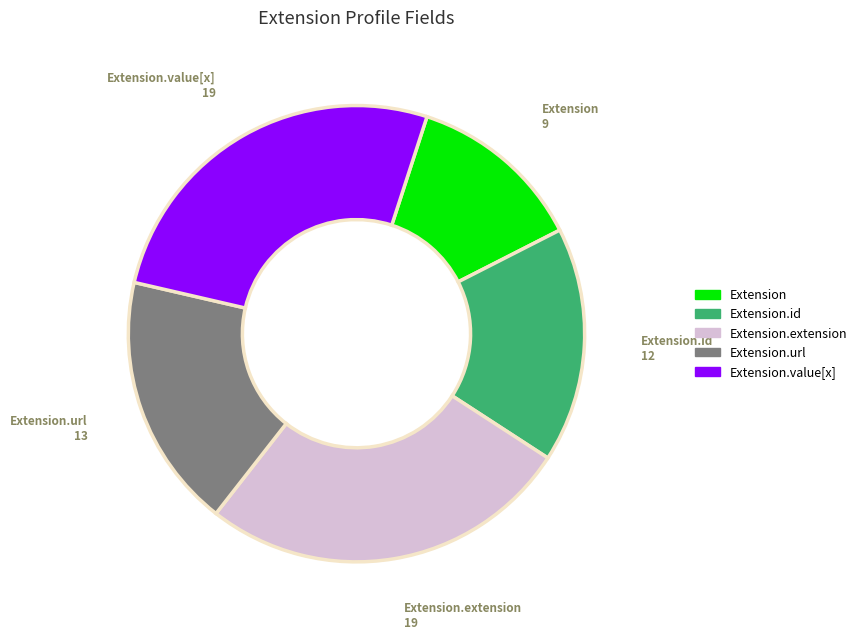

Does any single category account for the majority?

No